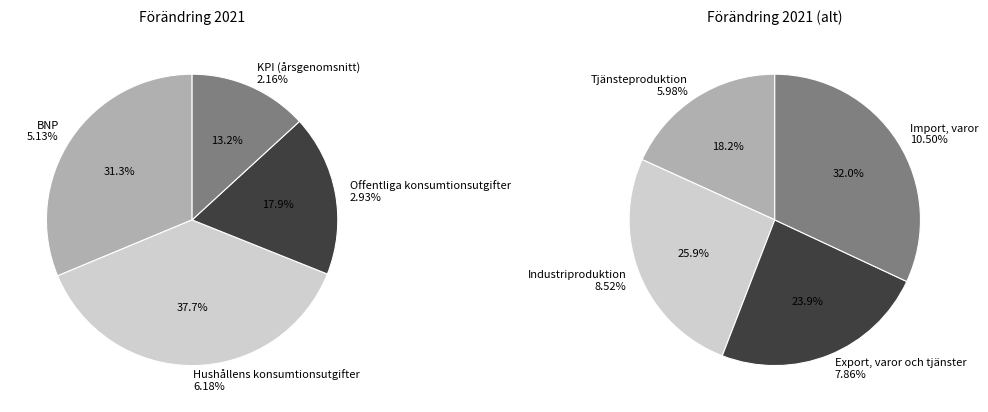

How many slices are in this pie chart?

8